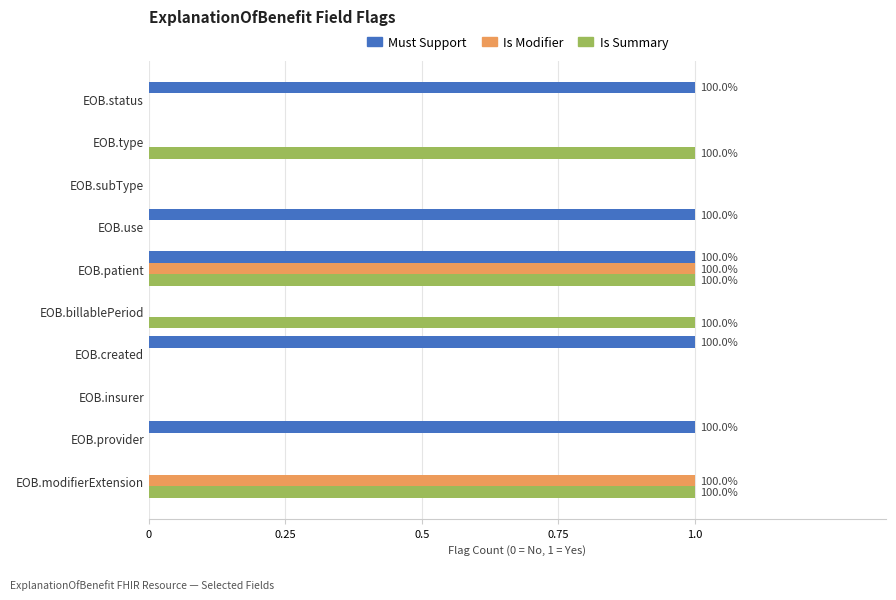

What is the sum of all Is Summary values?

4